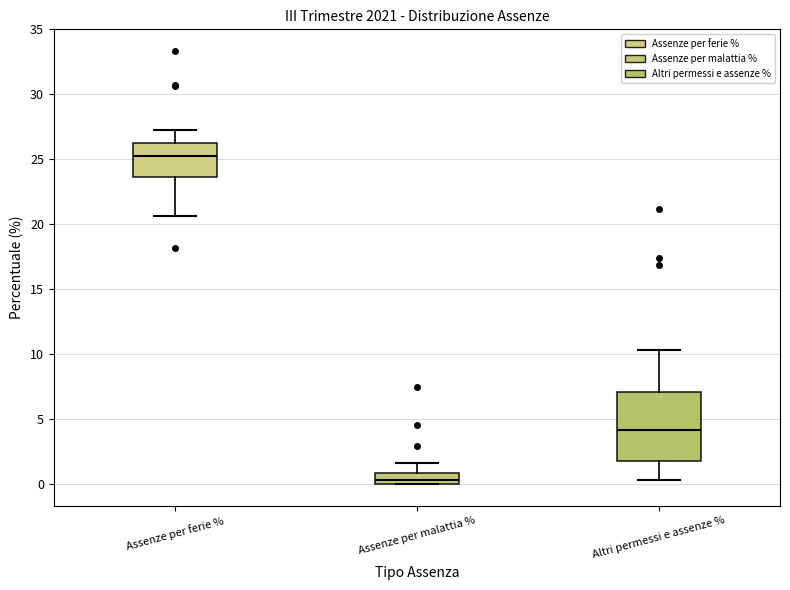

Reading left to right, read every box against the y-axis: the position of its median line, the range the box covers, and the ends of its whiskers. The values are not printed on the chart, so give them approximately, as read against the axis.

Assenze per ferie %: median 25.0, box 23.5 to 26.5, whiskers 20.5 to 27.5
Assenze per malattia %: median 0.5, box 0.0 to 1.0, whiskers 0.0 to 1.5
Altri permessi e assenze %: median 4.0, box 2.0 to 7.0, whiskers 0.5 to 10.5